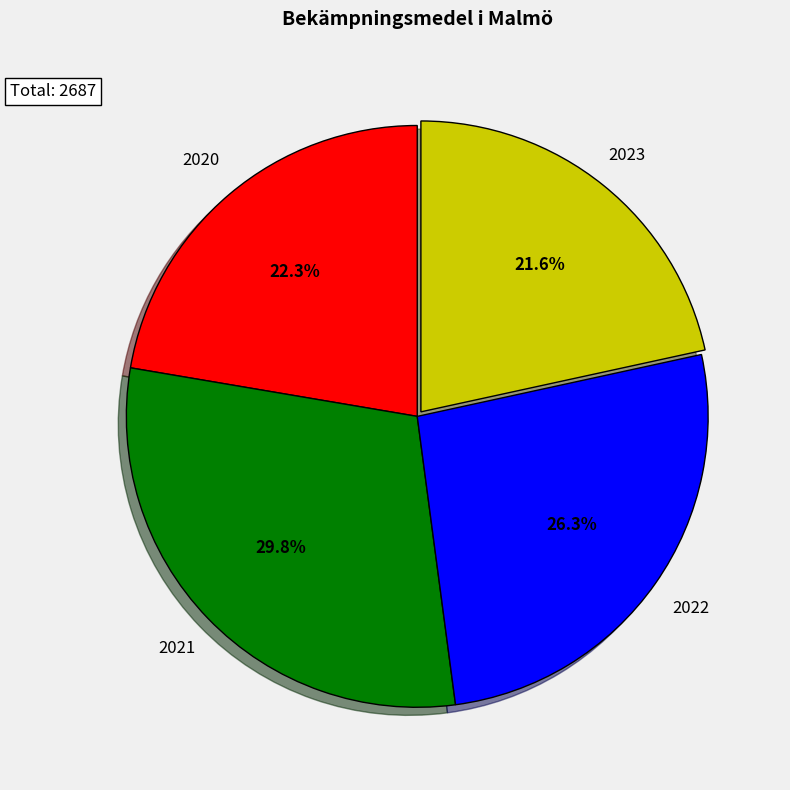

Is there any slice that represents more than half of the pie?

No